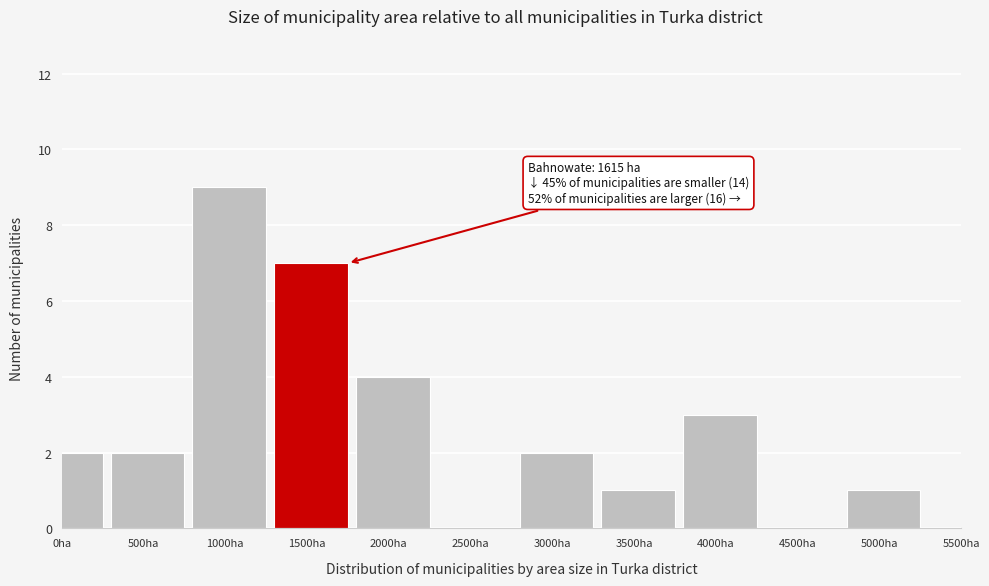

Reading left to right, transcribe all the data shown in this chart.

0ha=2	500ha=2	1000ha=9	1500ha=7	2000ha=4	2500ha=0	3000ha=2	3500ha=1	4000ha=3	4500ha=0	5000ha=1